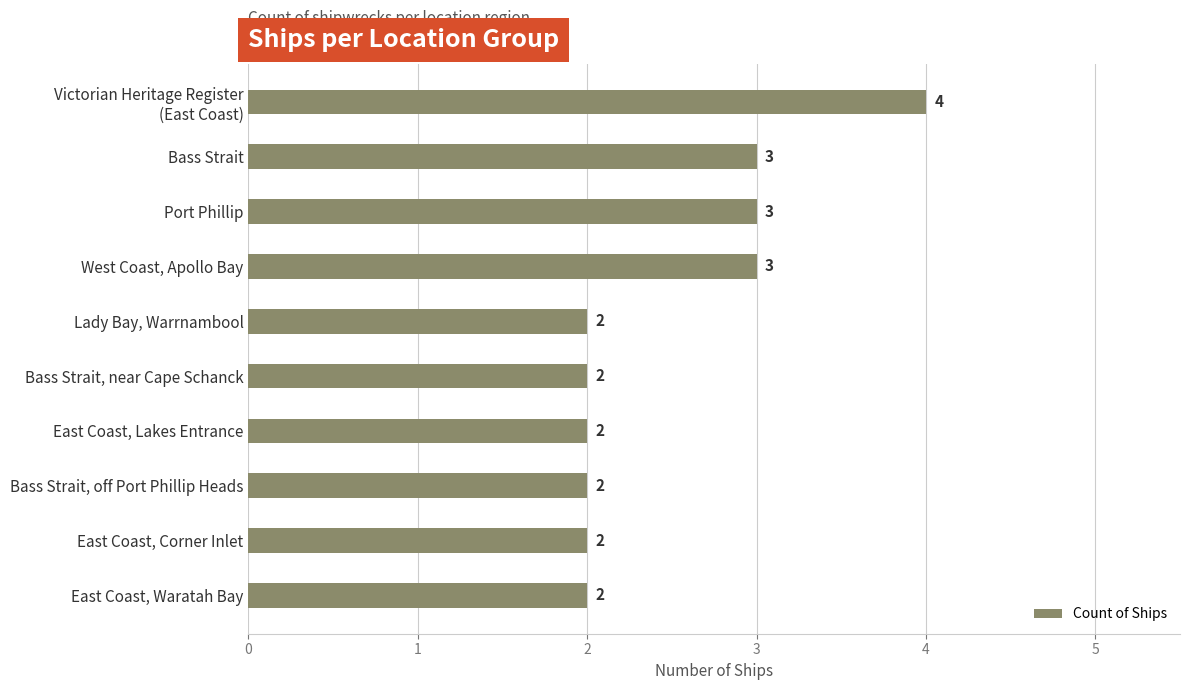

Count the values in the range 2 to 3.

9